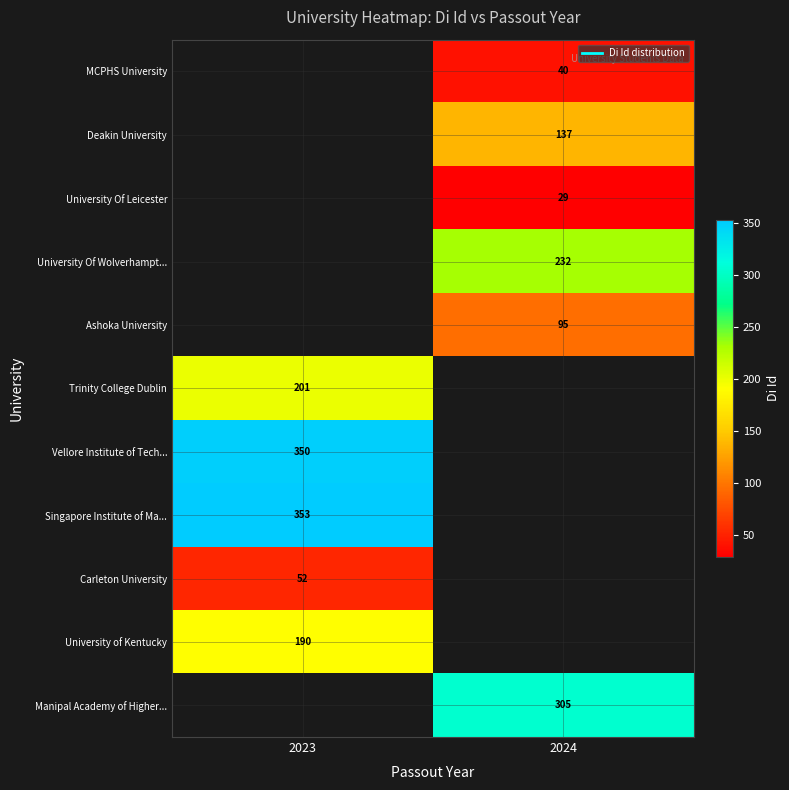

Which category has the lowest value across all series?

2024